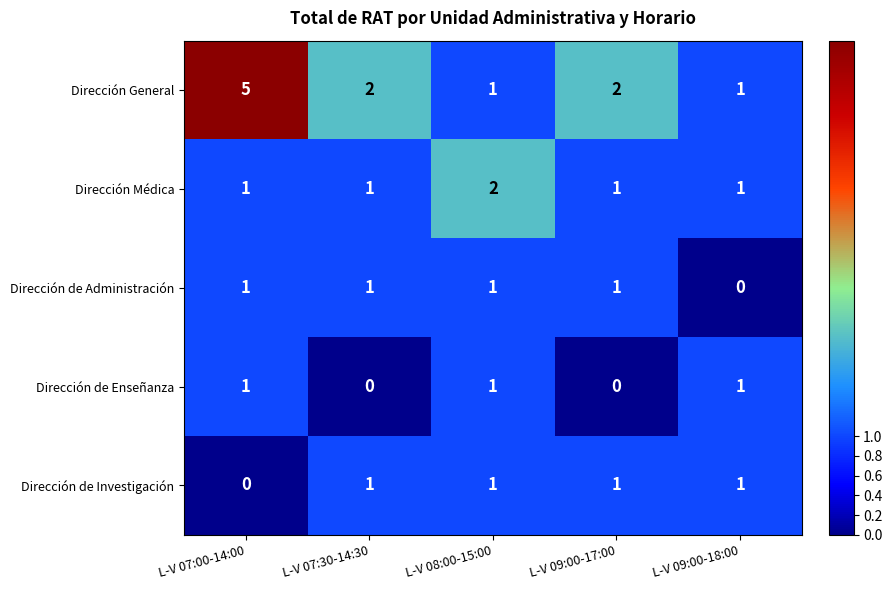

What is the total value across all series at L-V 09:00-18:00?

4